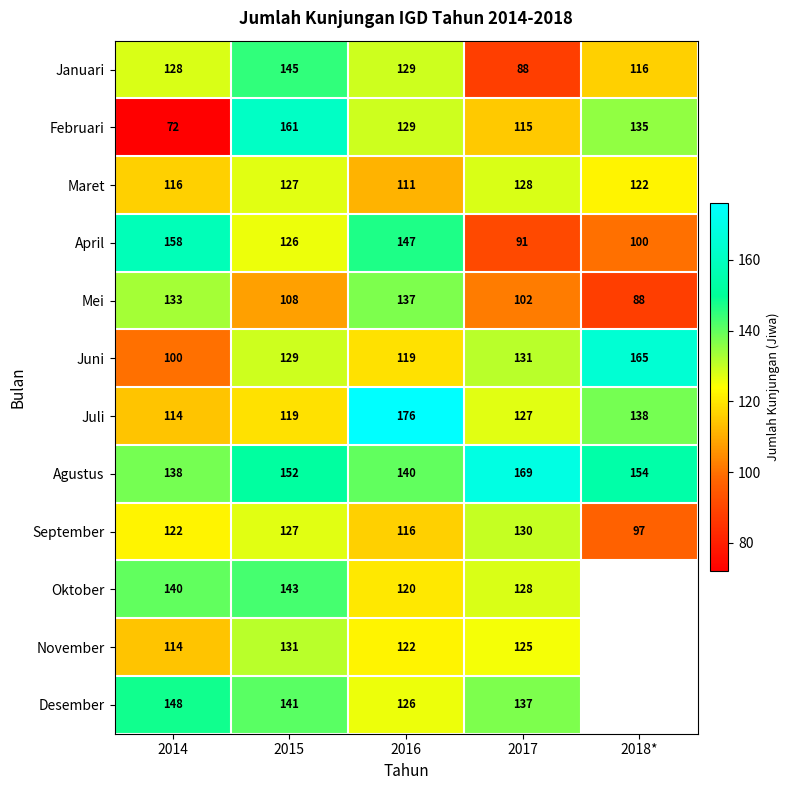

True or false: Juni has a value of 44 at 2016.

False